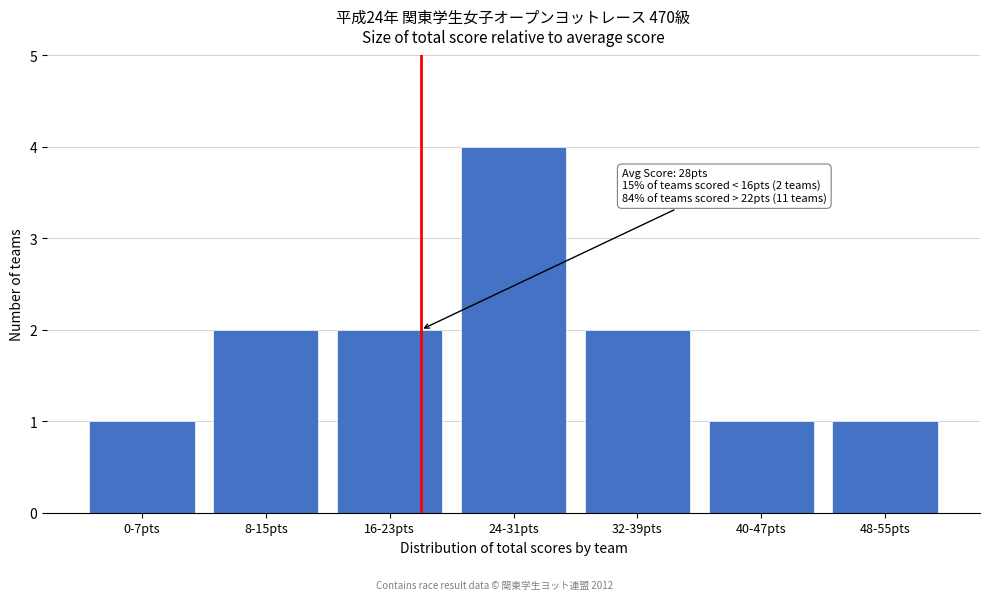

Reading left to right, extract all data points from this chart.

1	2	2	4	2	1	1